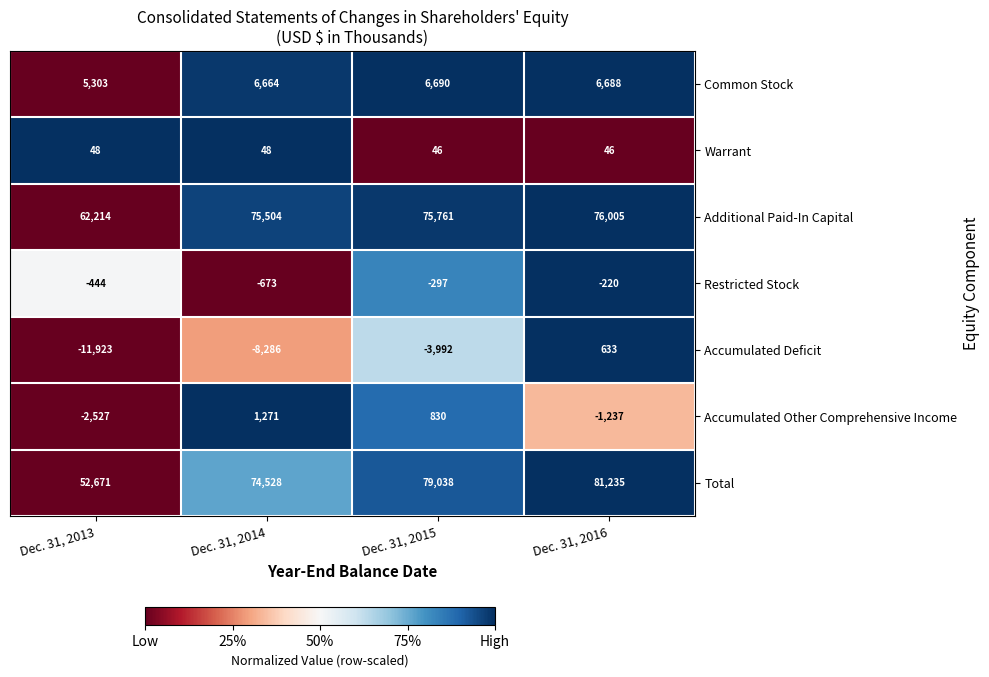

Which series has the widest spread of values?

Total